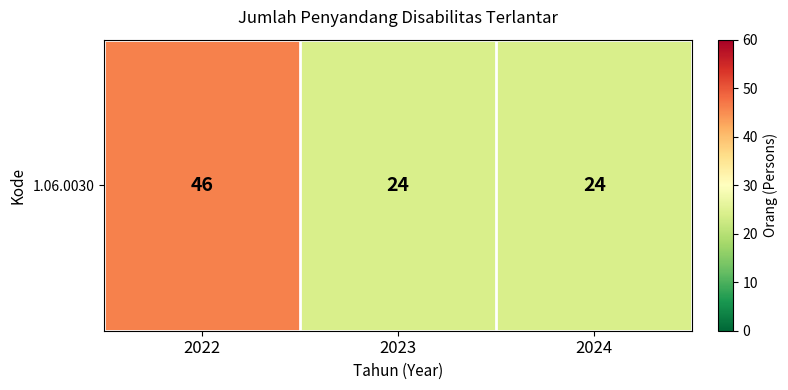

What is the difference between the values at 2022 and 2023?

22